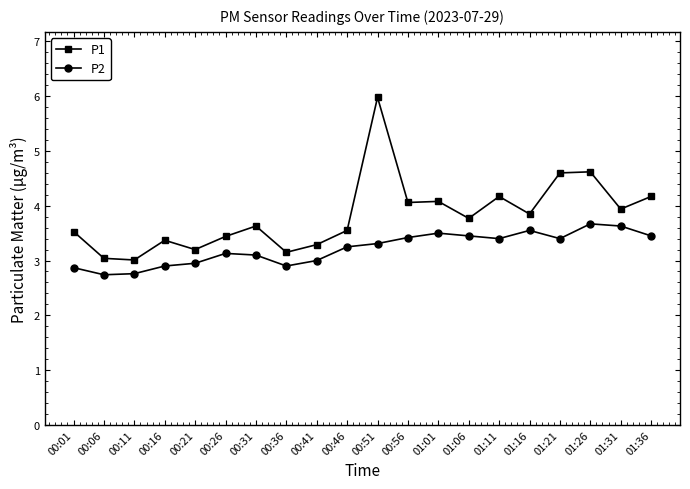

True or false: P2 and P1 cross at least once.

False